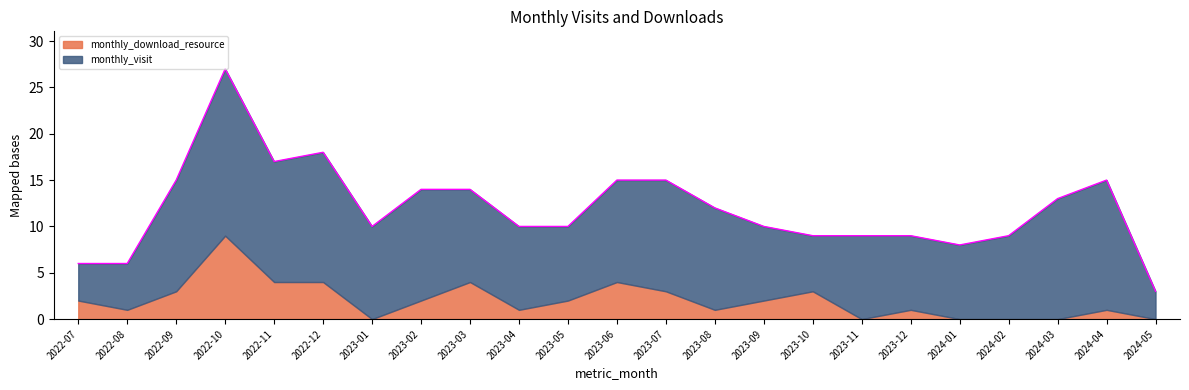

What value does the monthly_visit series have at 2023-10?

6